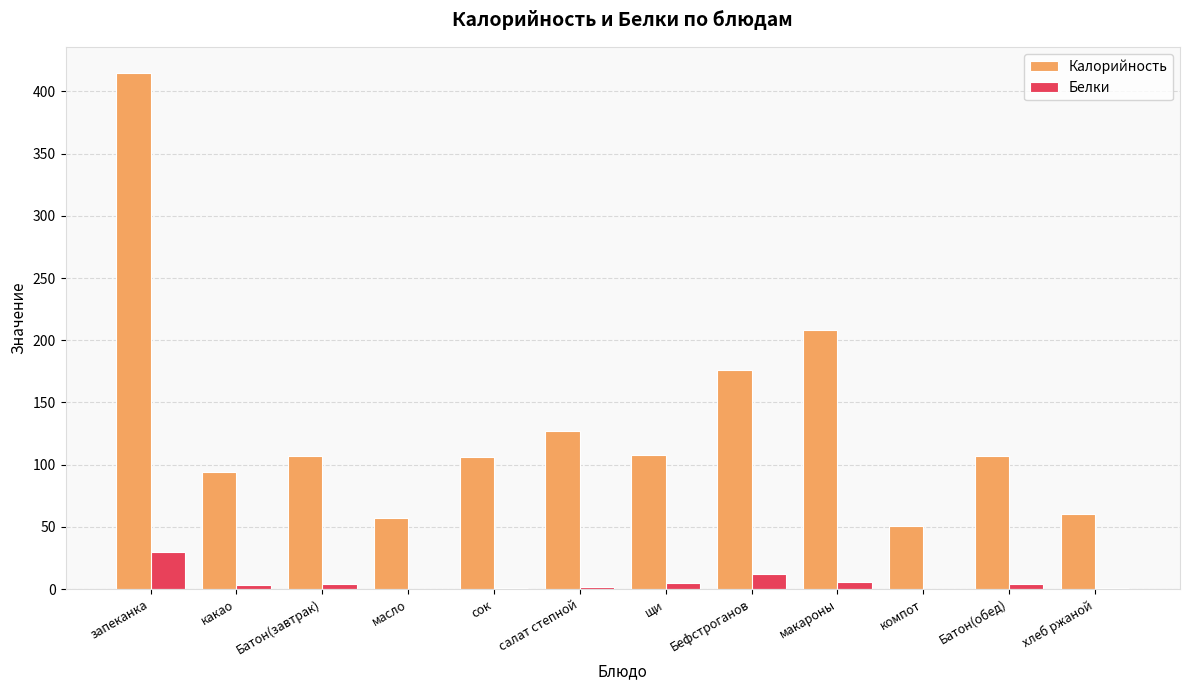

What is the average value of the Калорийность series?

134.6